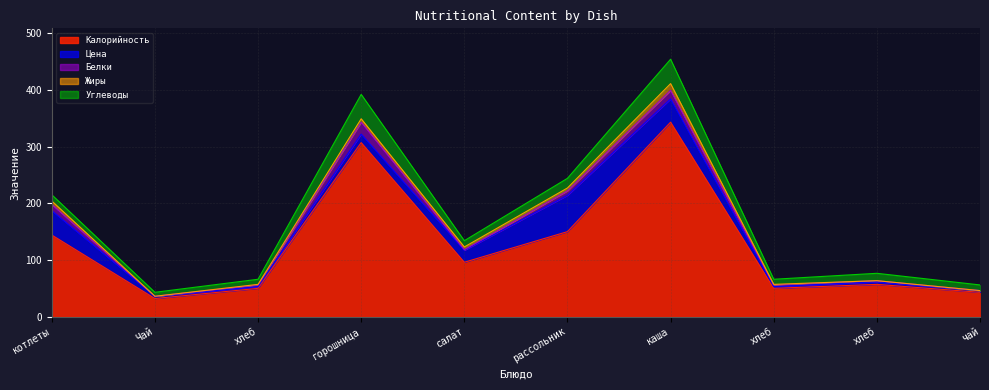

At which category is the sum across all series the highest?

каша гречневая с говядиной тушеной